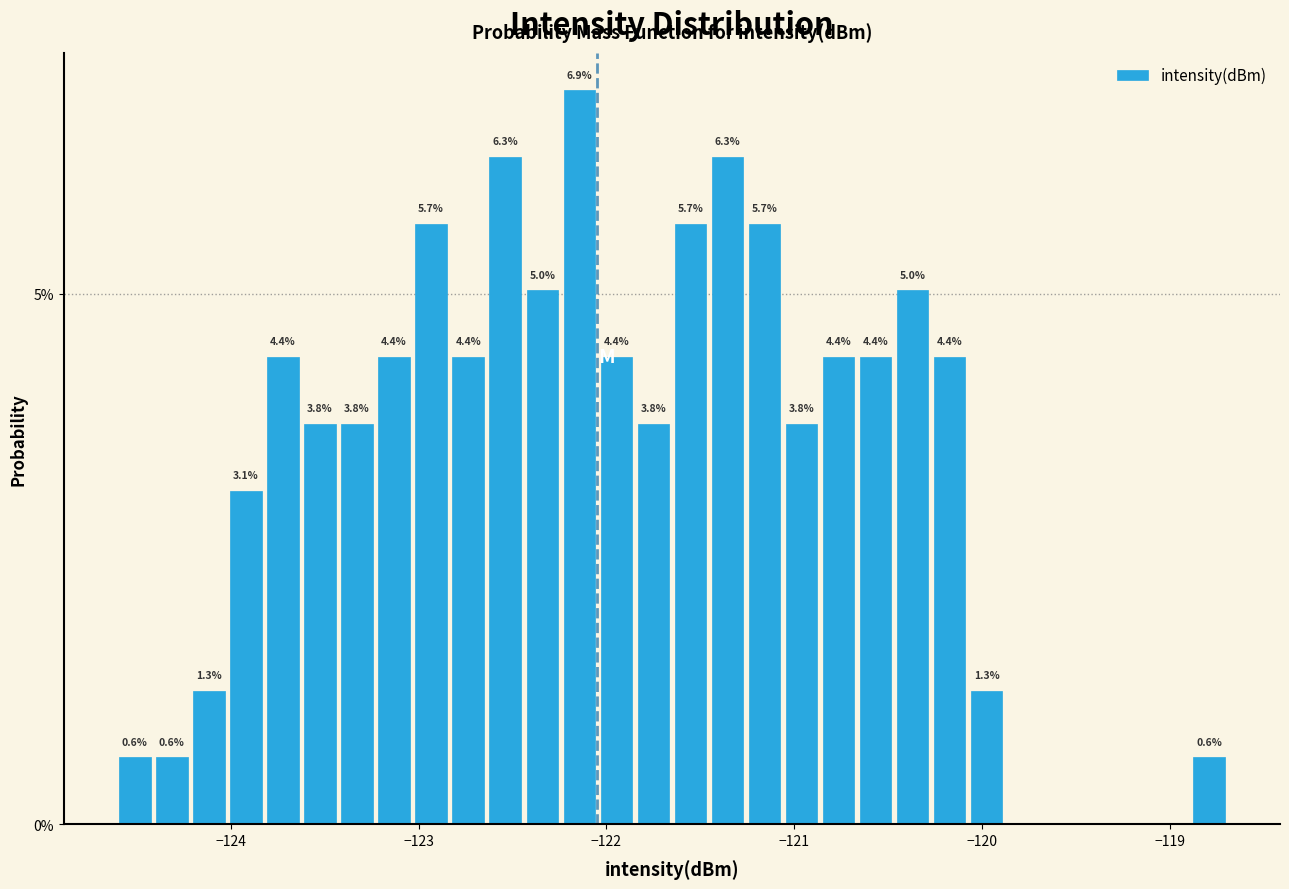

Around what value on the x-axis is the tallest bar? Give the approximate position of its centre, as read against the axis.

-122.1